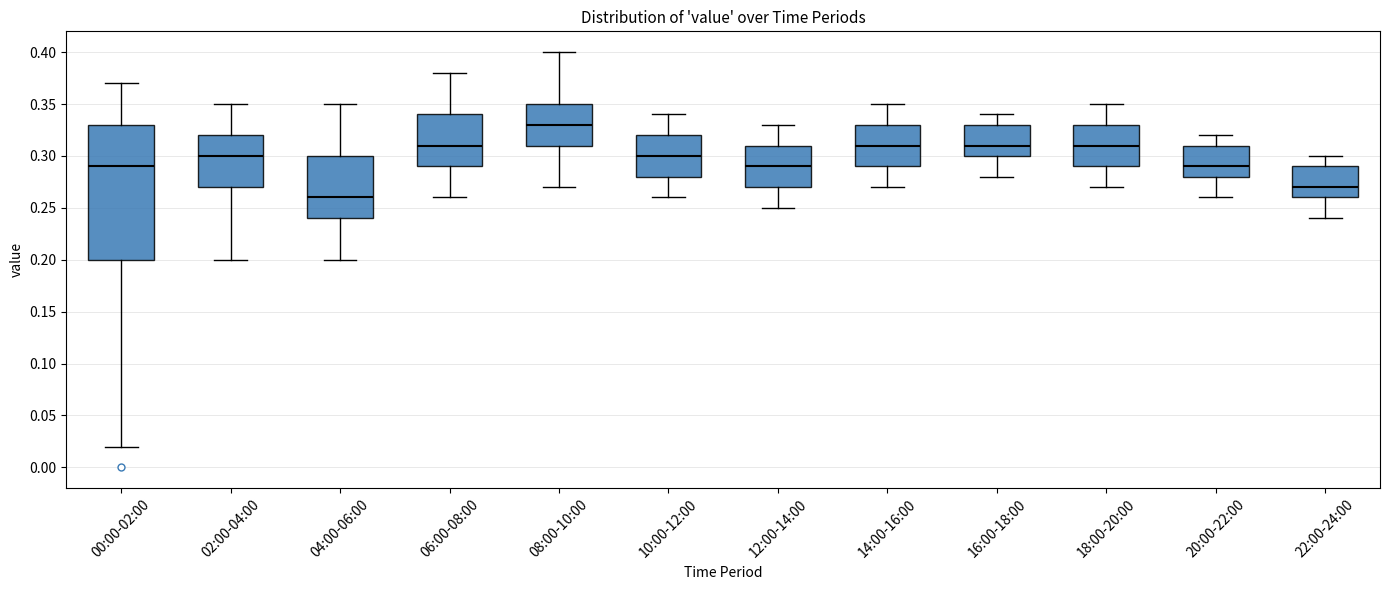

Reading left to right, transcribe this box plot: for each box, give where its median line is, the range the box spans, and where its two whiskers end, as read against the y-axis. The values are not printed on the chart, so give them approximately, as read against the axis.

00:00-02:00: median 0.29, box 0.20 to 0.33, whiskers 0.02 to 0.37
02:00-04:00: median 0.30, box 0.27 to 0.32, whiskers 0.20 to 0.35
04:00-06:00: median 0.26, box 0.24 to 0.30, whiskers 0.20 to 0.35
06:00-08:00: median 0.31, box 0.29 to 0.34, whiskers 0.26 to 0.38
08:00-10:00: median 0.33, box 0.31 to 0.35, whiskers 0.27 to 0.40
10:00-12:00: median 0.30, box 0.28 to 0.32, whiskers 0.26 to 0.34
12:00-14:00: median 0.29, box 0.27 to 0.31, whiskers 0.25 to 0.33
14:00-16:00: median 0.31, box 0.29 to 0.33, whiskers 0.27 to 0.35
16:00-18:00: median 0.31, box 0.30 to 0.33, whiskers 0.28 to 0.34
18:00-20:00: median 0.31, box 0.29 to 0.33, whiskers 0.27 to 0.35
20:00-22:00: median 0.29, box 0.28 to 0.31, whiskers 0.26 to 0.32
22:00-24:00: median 0.27, box 0.26 to 0.29, whiskers 0.24 to 0.30